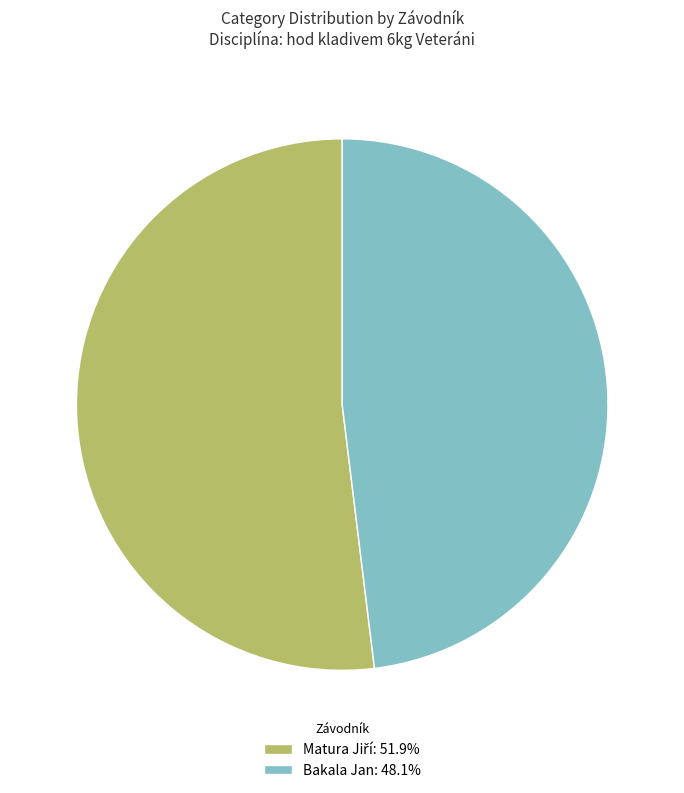

Does any single category account for the majority?

Yes